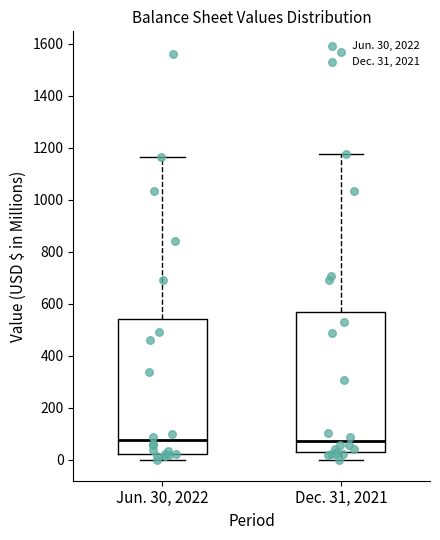

Where does the median line of the box for Dec. 31, 2021 sit on the y-axis? The values are not printed on the chart, so give them approximately, as read against the axis.

80